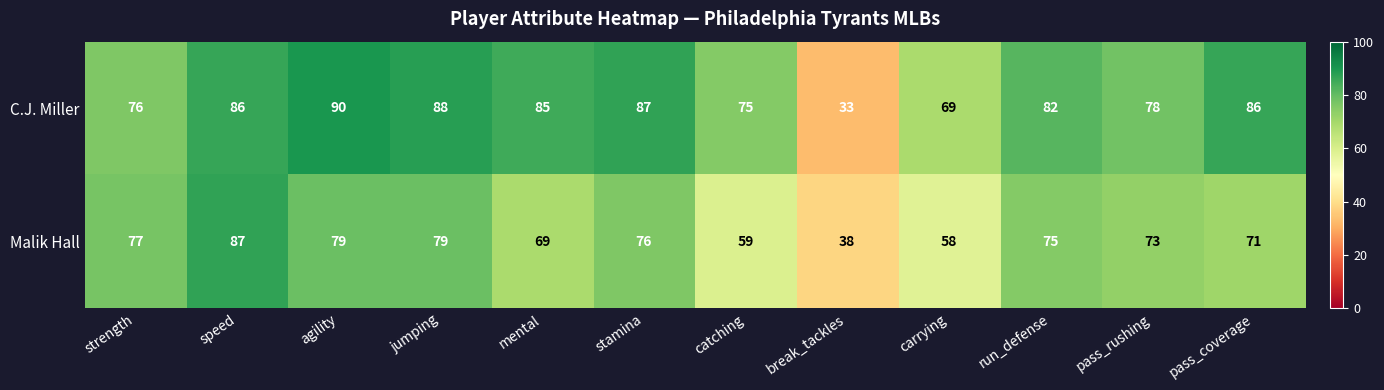

Read the C.J. Miller value at jumping, to the nearest 5.

90